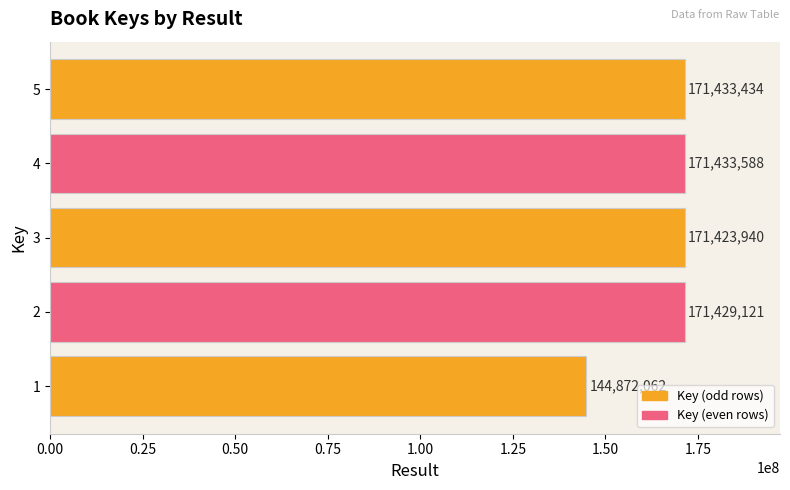

Is it true that the value at 2 is 249787636?

False